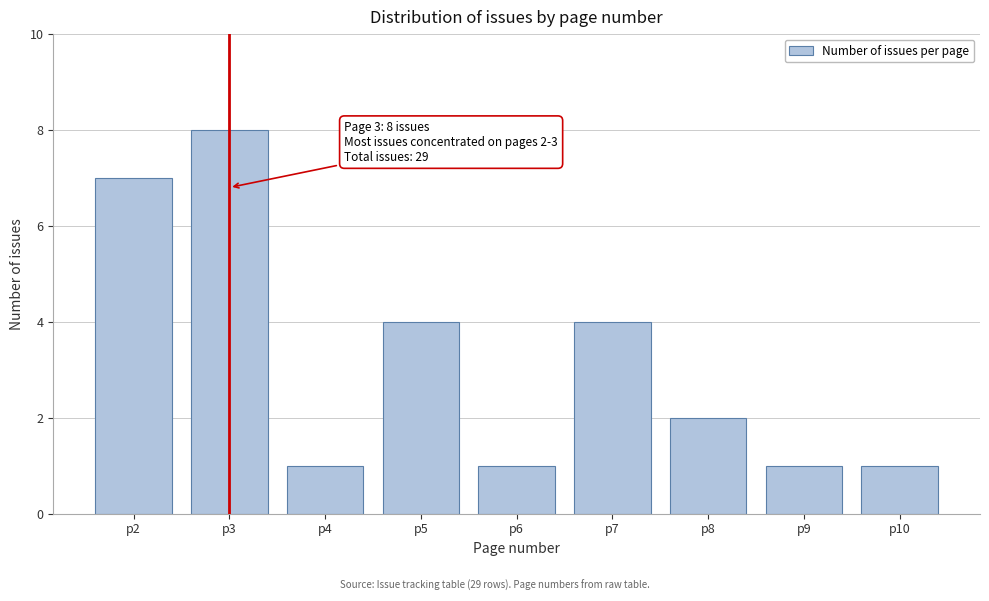

Reading right to left, list all the values displayed in this chart.

1	1	2	4	1	4	1	8	7